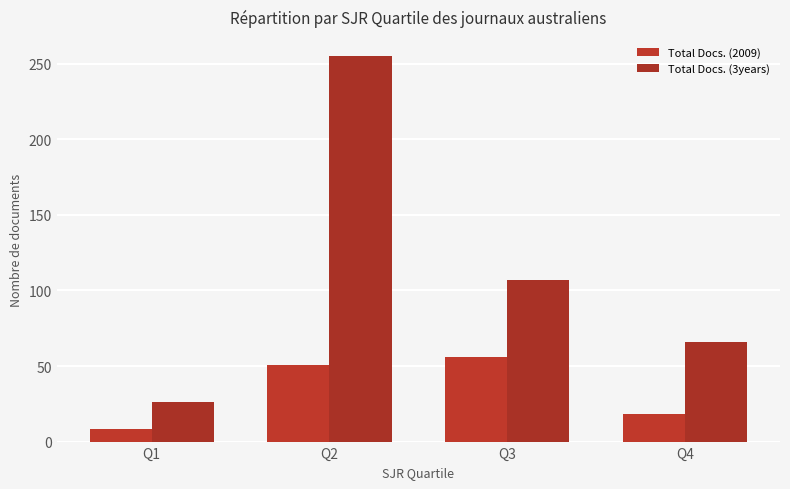

What is the value of the Total Docs. (3years) bar at the 2nd from the left?

255